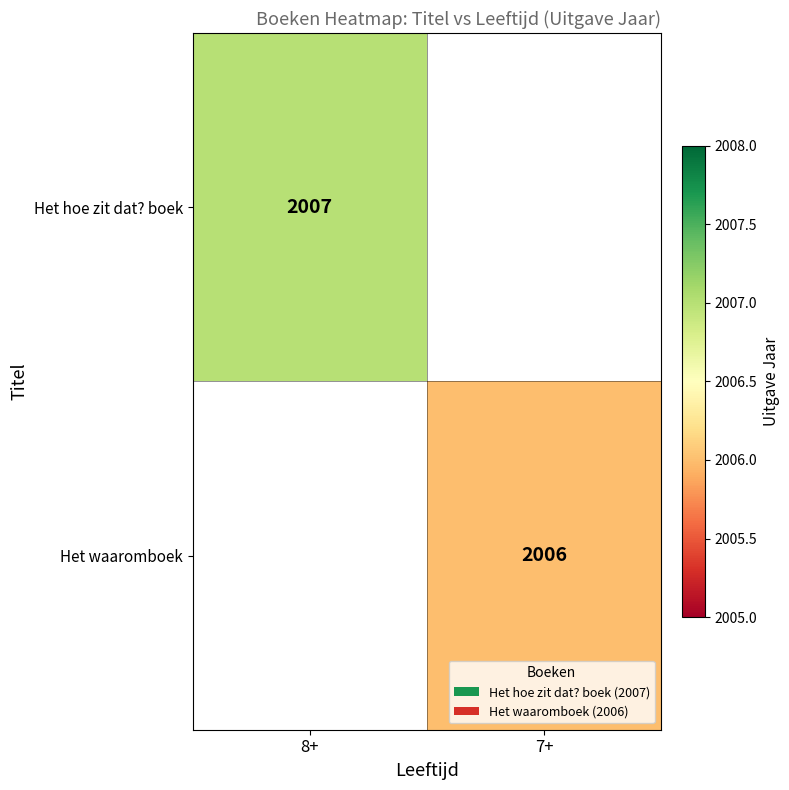

Is it true that Het waaromboek equals 1390 at 7+?

False